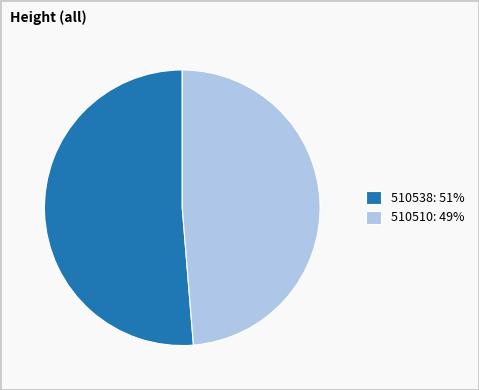

Approximately how many times larger is the value at 510510: 49% compared to 510538: 51%?

0.9